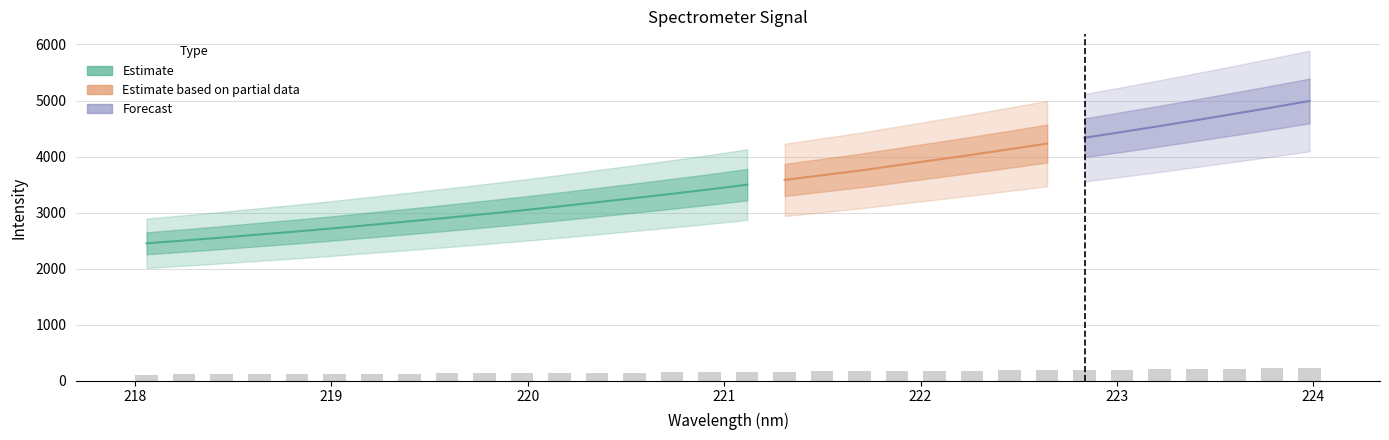

What is the approximate value at 221.8812?

173.0